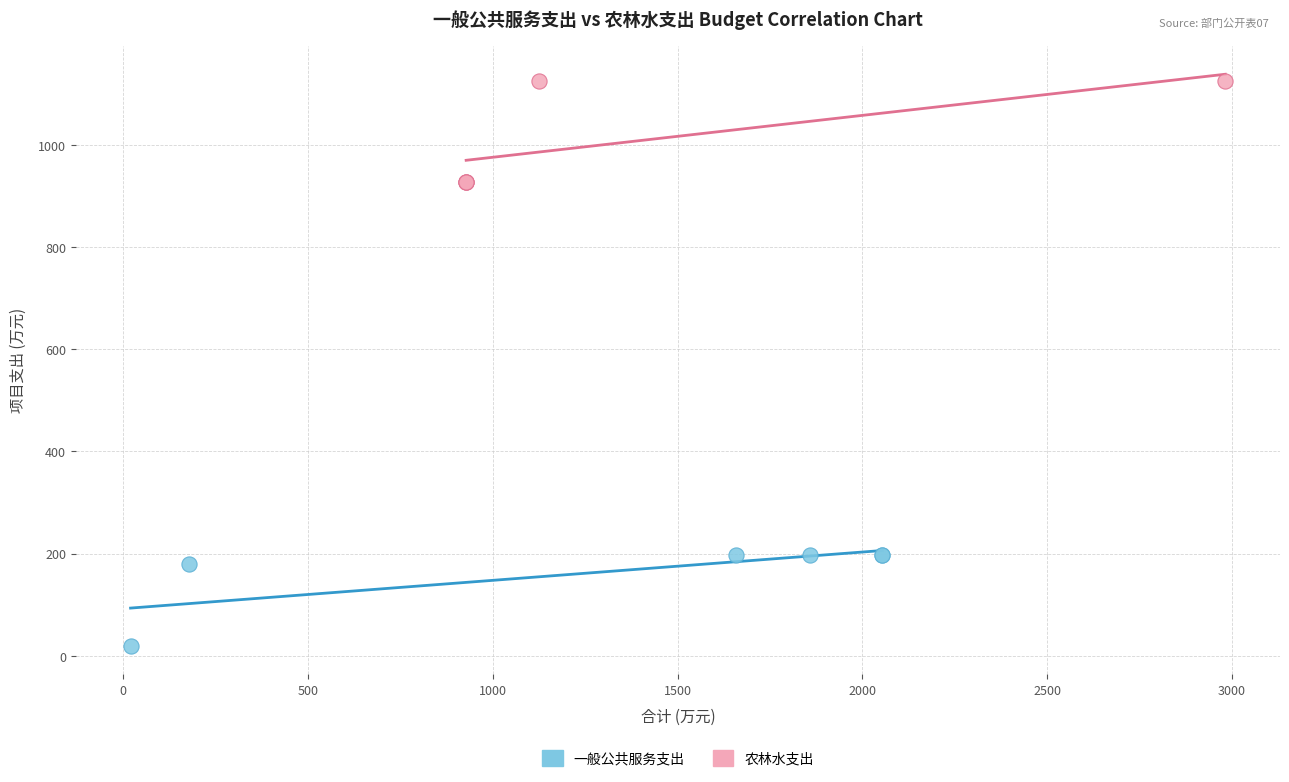

Which series contains the lowest Y value?

一般公共服务支出